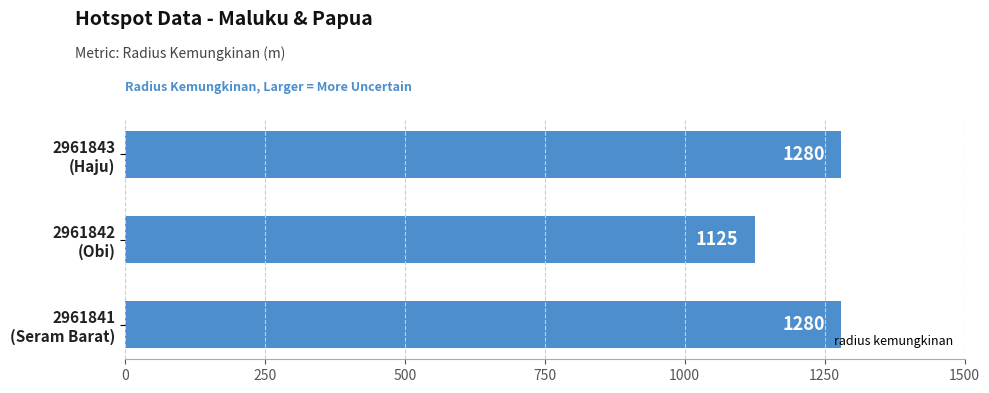

What is the difference between the maximum and minimum values?

155